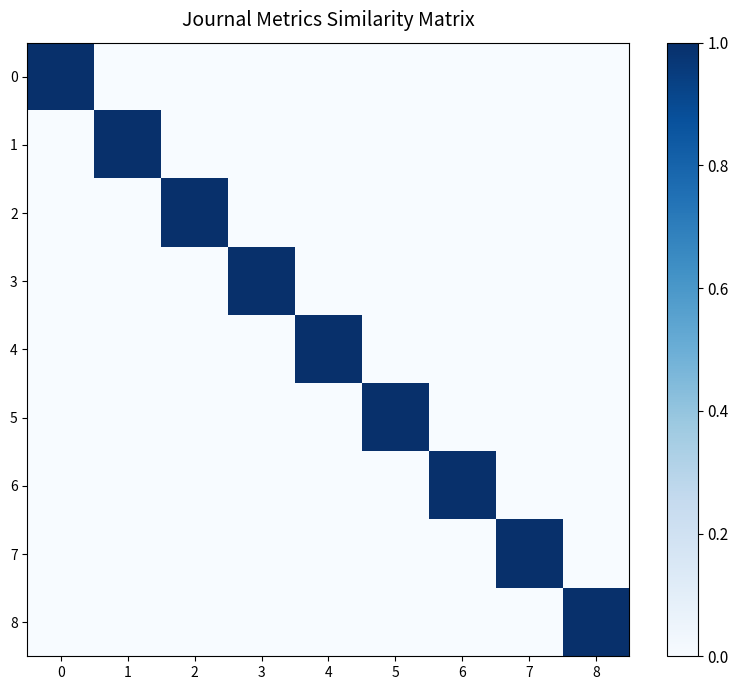

At 8, list the series in order from largest to smallest.

8, 0, 1, 2, 3, 4, 5, 6, 7